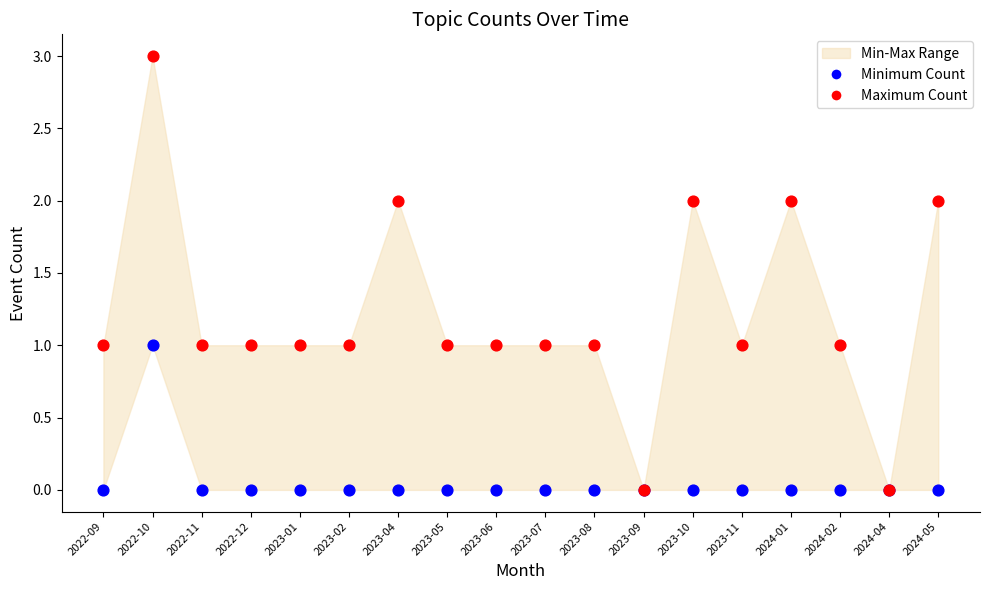

Which series has the largest Y range (max minus min)?

Maximum Count